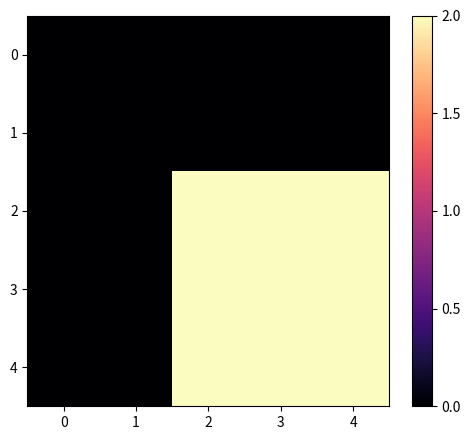

Reading left to right, extract all data points from this chart.

0: 0=0	1=0	2=0	3=0	4=0
1: 0=0	1=0	2=0	3=0	4=0
2: 0=0	1=0	2=2	3=2	4=2
3: 0=0	1=0	2=2	3=2	4=2
4: 0=0	1=0	2=2	3=2	4=2